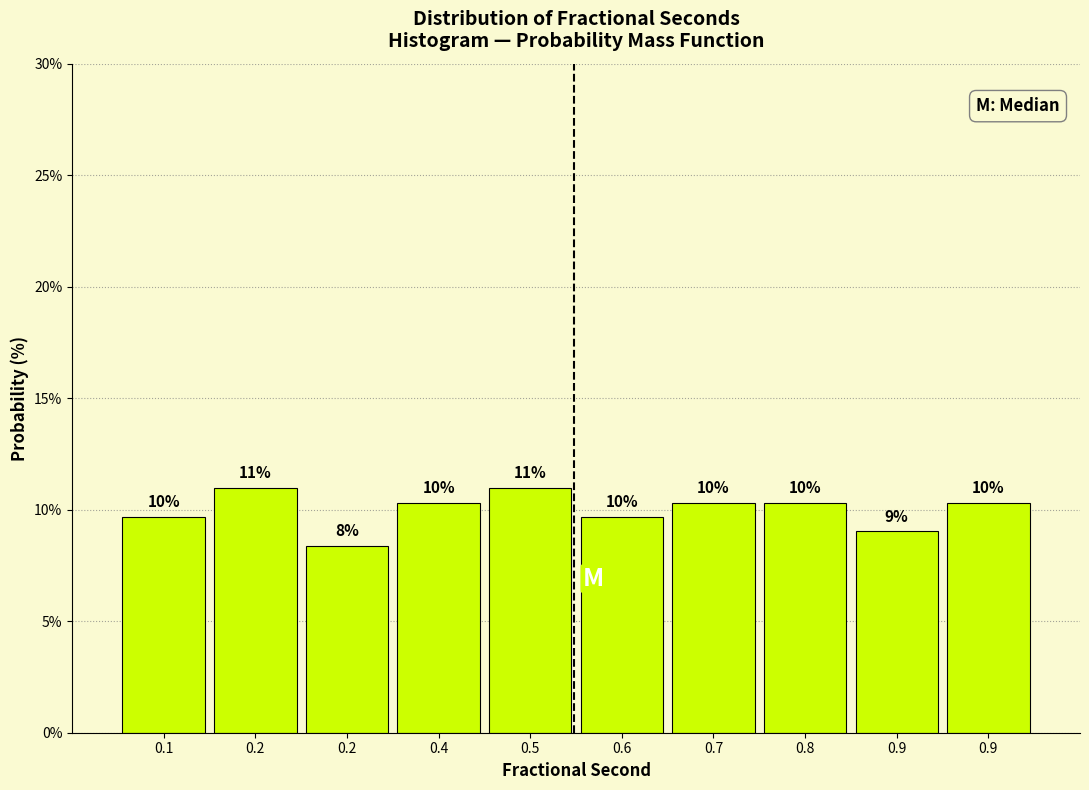

How many bars are there in total?

10